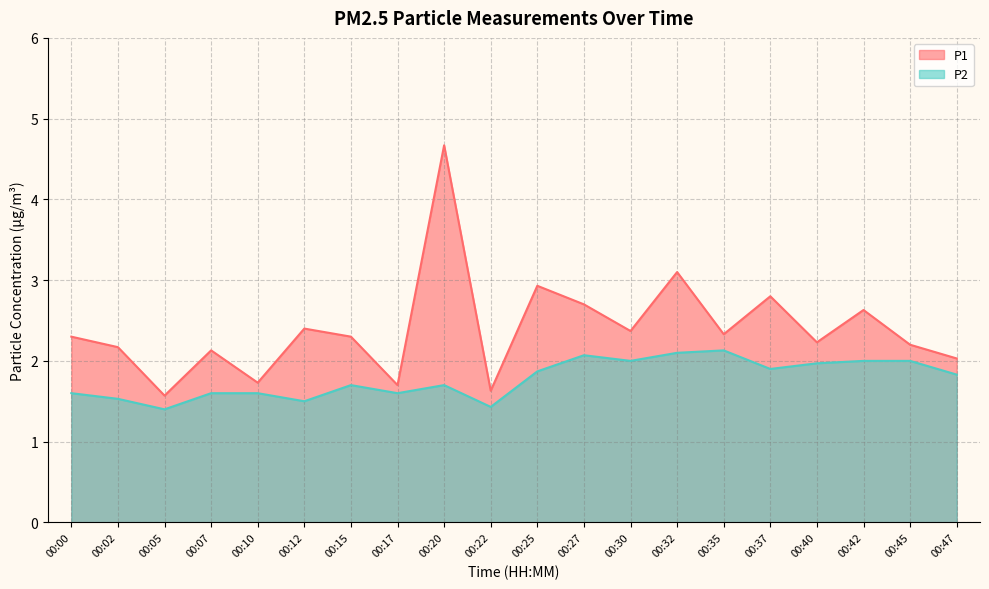

List the labels in order of P2 value, largest first.

00:35, 00:32, 00:27, 00:30, 00:42, 00:45, 00:40, 00:37, 00:25, 00:47, 00:15, 00:20, 00:00, 00:07, 00:10, 00:17, 00:02, 00:12, 00:22, 00:05